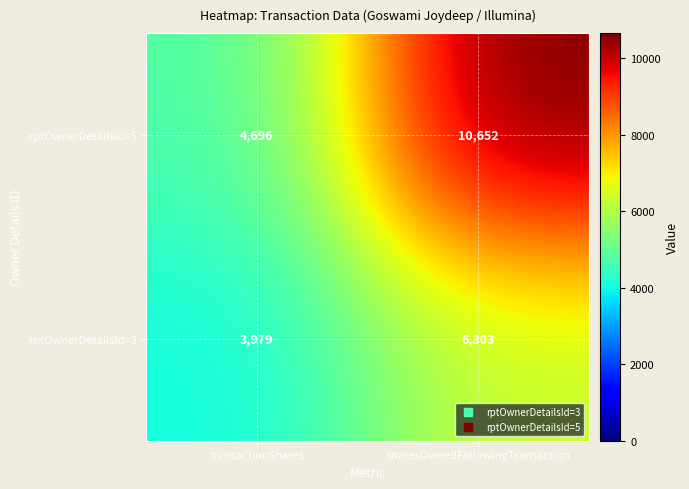

List the series in order of their overall mean, lowest first.

rptOwnerDetailsId=3, rptOwnerDetailsId=5